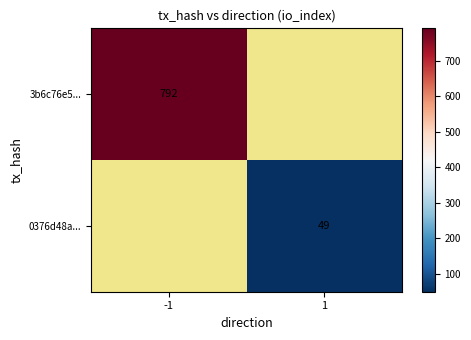

How many distinct data groups are displayed?

2